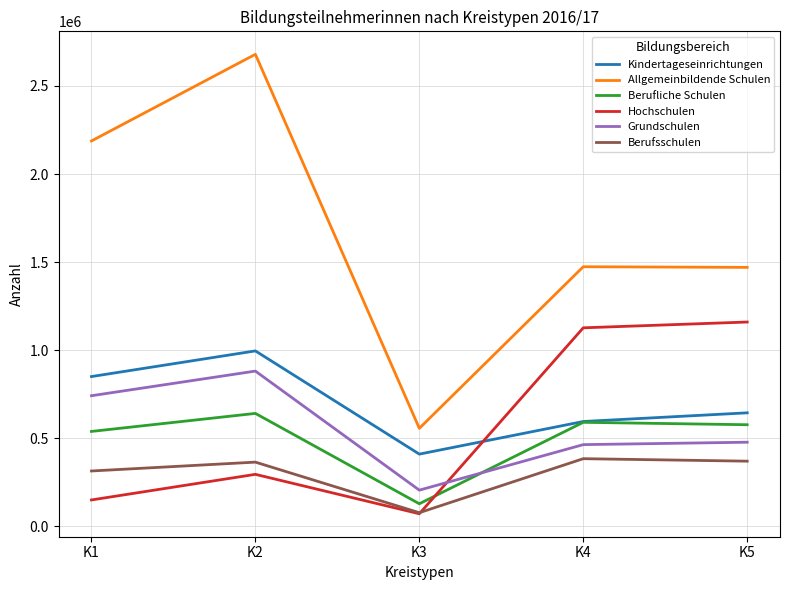

List the series in order of their peak value, highest first.

Allgemeinbildende Schulen, Hochschulen, Kindertageseinrichtungen, Grundschulen, Berufliche Schulen, Berufsschulen